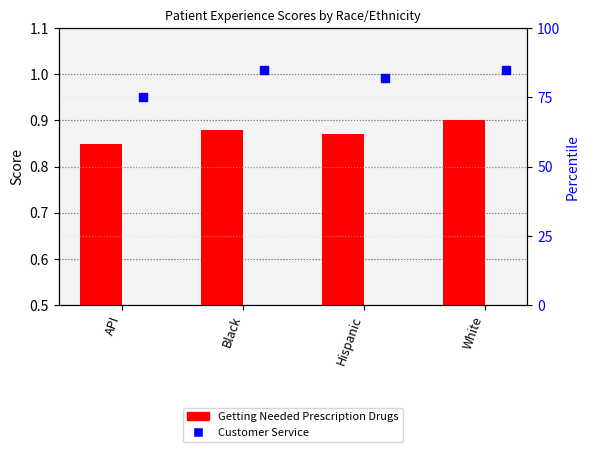

Is the value of Getting Needed Prescription Drugs at Black greater than the value of Customer Service at White?

No